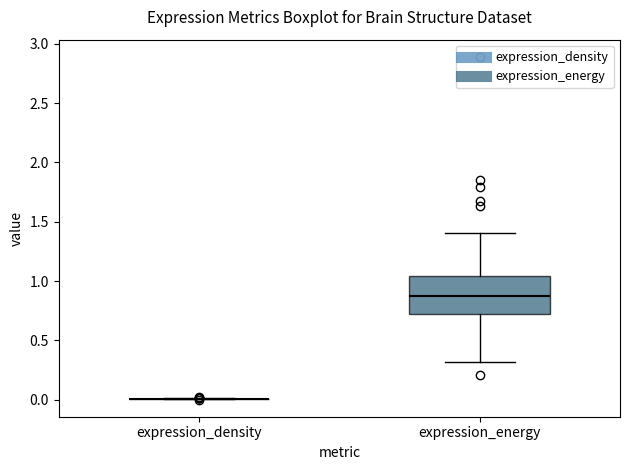

Reading left to right, read every box against the y-axis: the position of its median line, the range the box covers, and the ends of its whiskers. The values are not printed on the chart, so give them approximately, as read against the axis.

expression_density: box collapsed to a line at 0.00, whiskers 0.00 to 0.00
expression_energy: median 0.90, box 0.70 to 1.05, whiskers 0.30 to 1.40